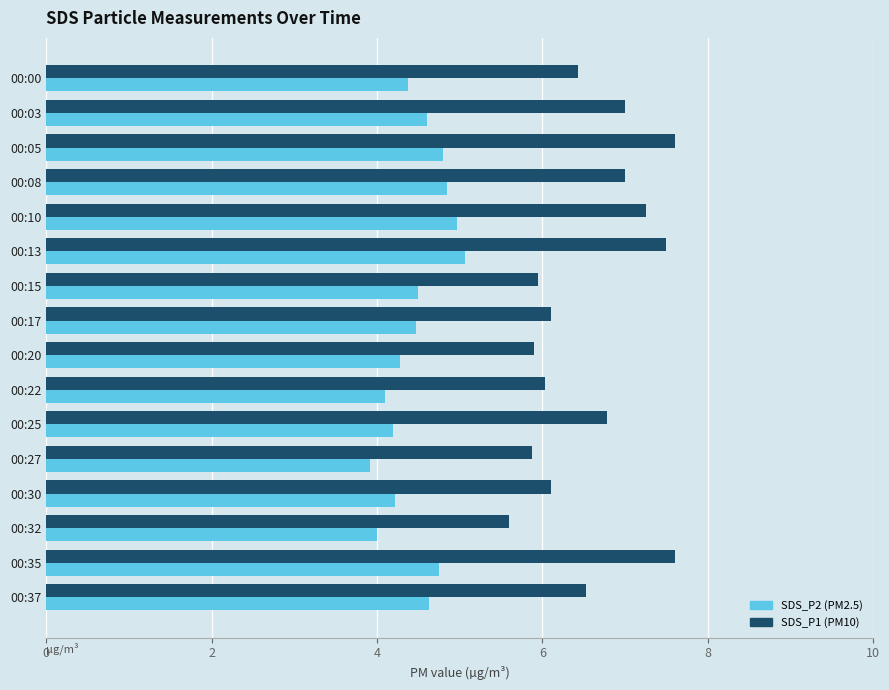

List the series in order of their overall mean, highest first.

SDS_P1 (PM10), SDS_P2 (PM2.5)